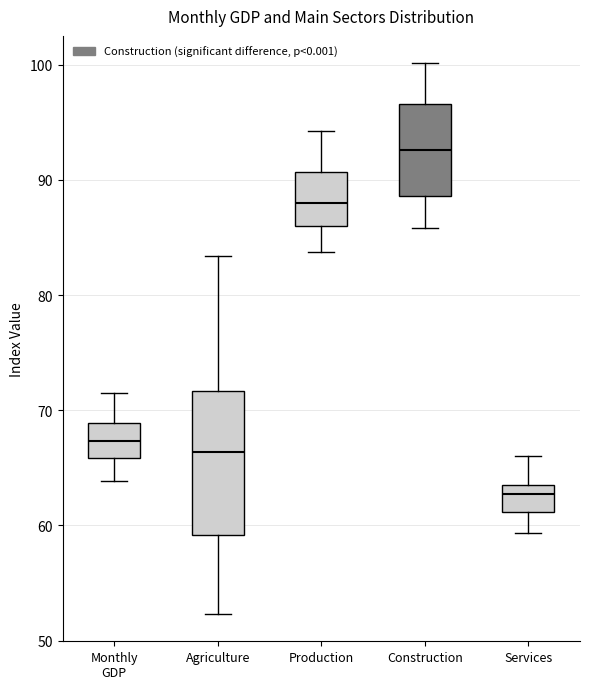

Comparing the boxes themselves (not the whiskers), which one is the tallest?

Agriculture